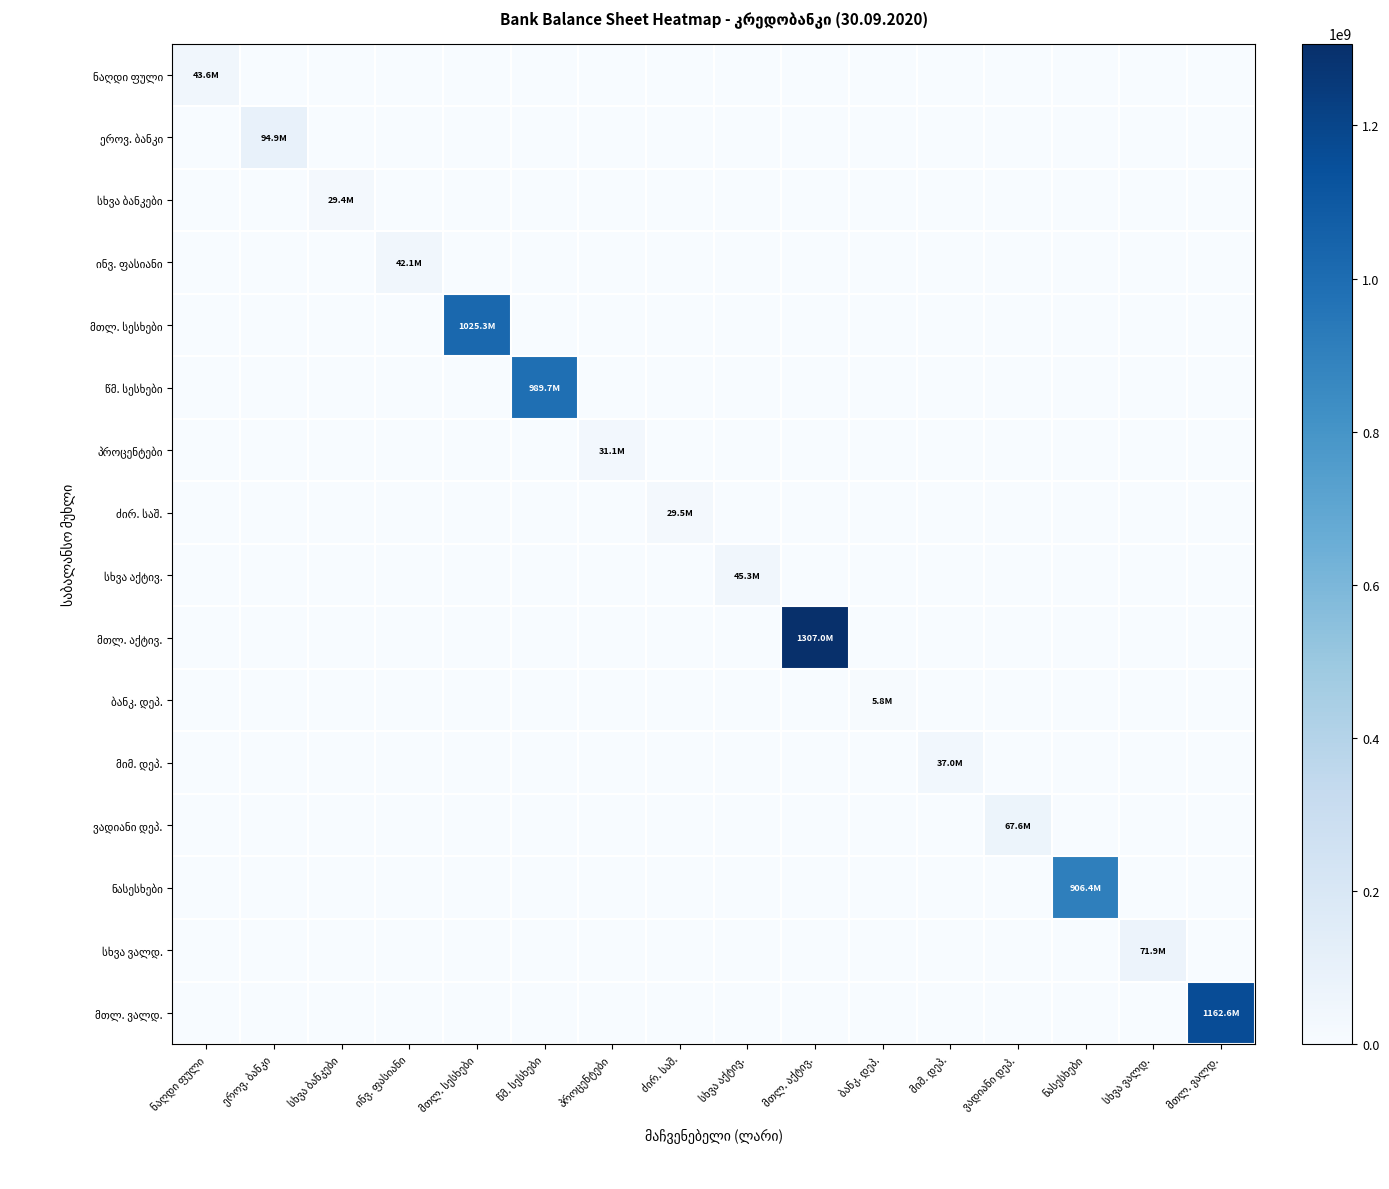

Which category has the lowest value in the სხვა ვალდ. series?

ნაღდი ფული